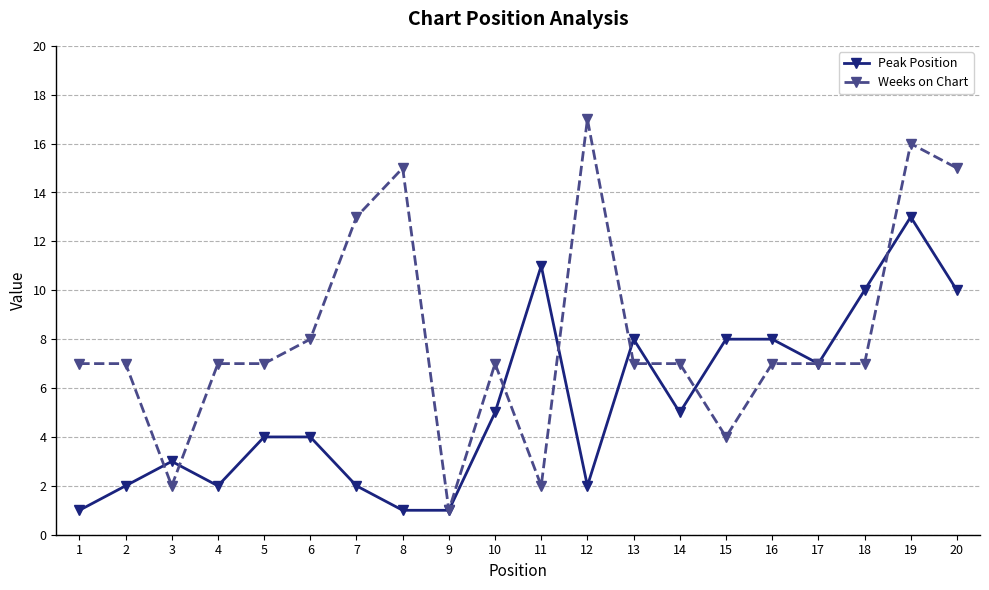

Where do Weeks on Chart and Peak Position first cross each other?

2 and 3